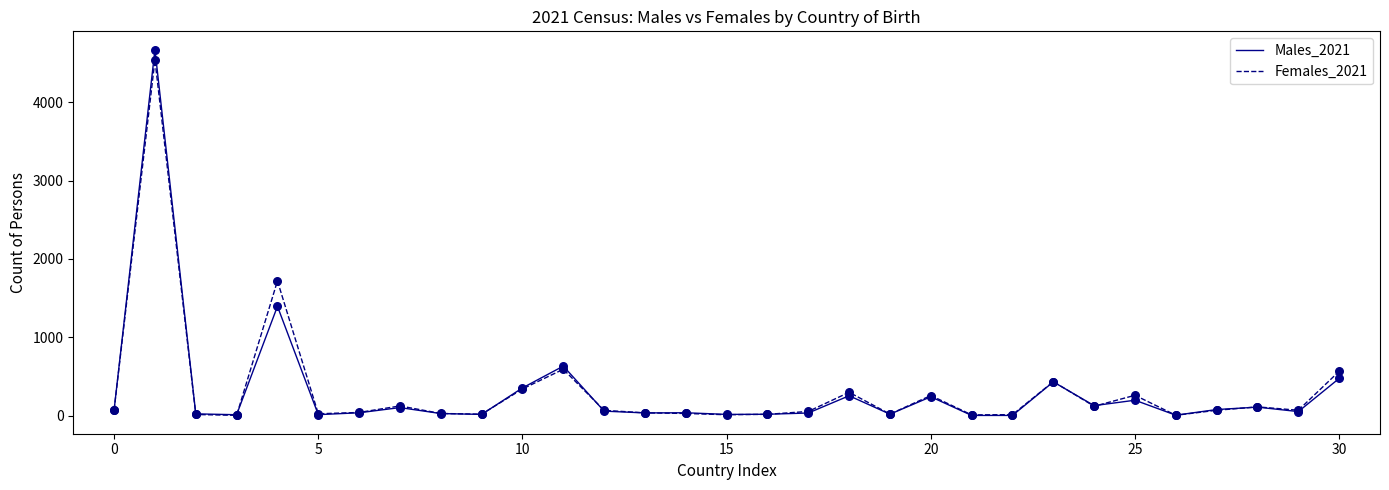

What is the maximum value for Males_2021?

4670